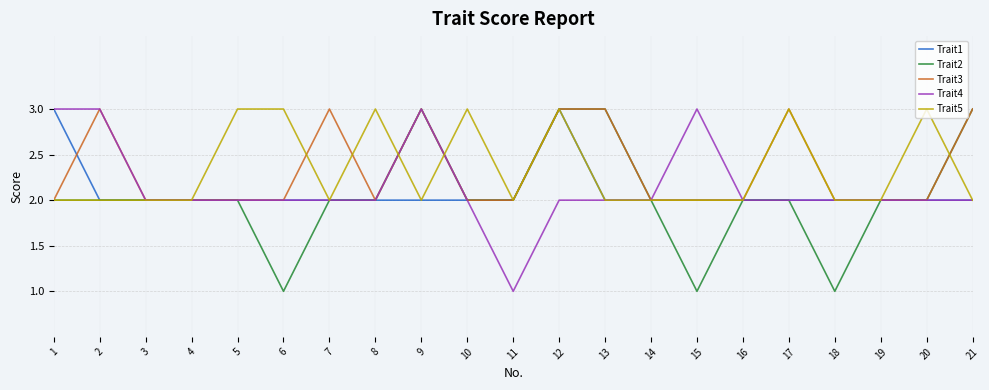

What is the maximum value for Trait2?

3